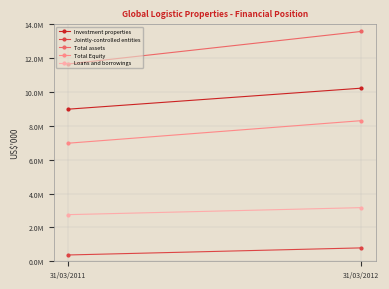

How many series are shown in this chart?

5